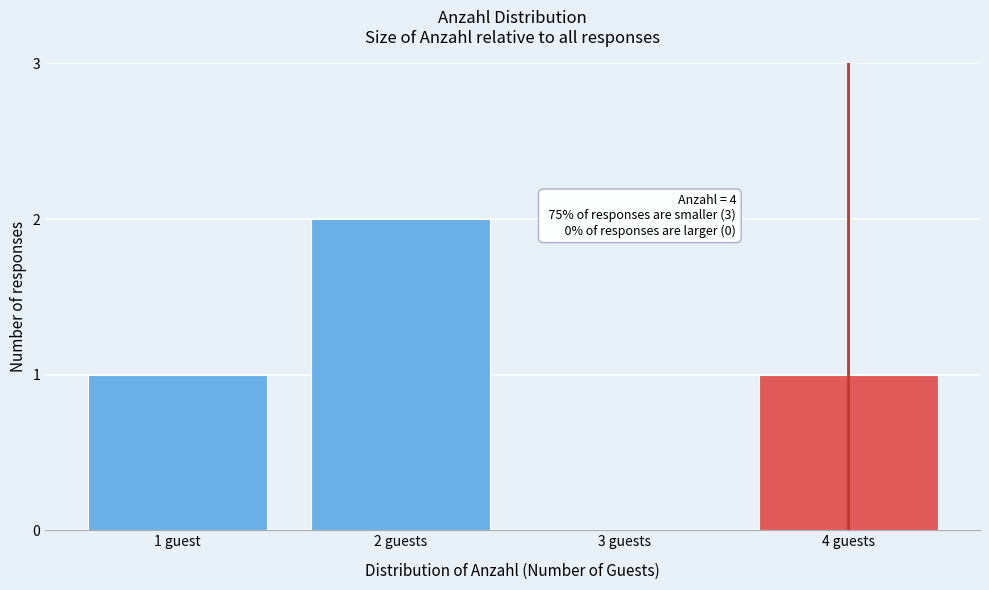

Reading left to right, extract all data points from this chart.

1 guest=1	2 guests=2	3 guests=0	4 guests=1